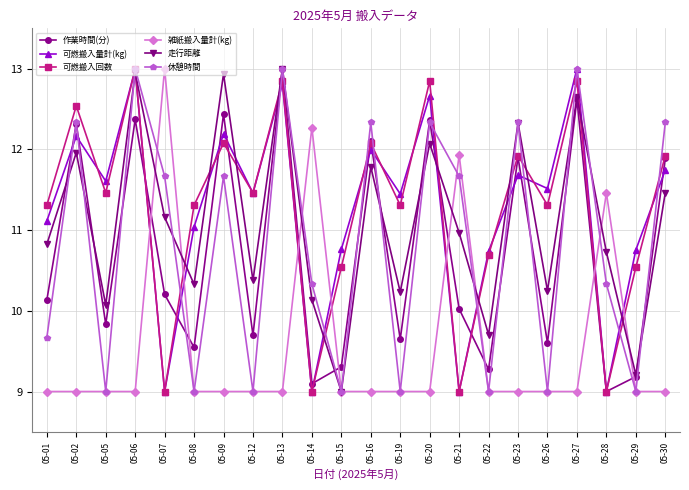

The value of 可燃搬入回数 at 05-29 is 17.2. True or false?

False